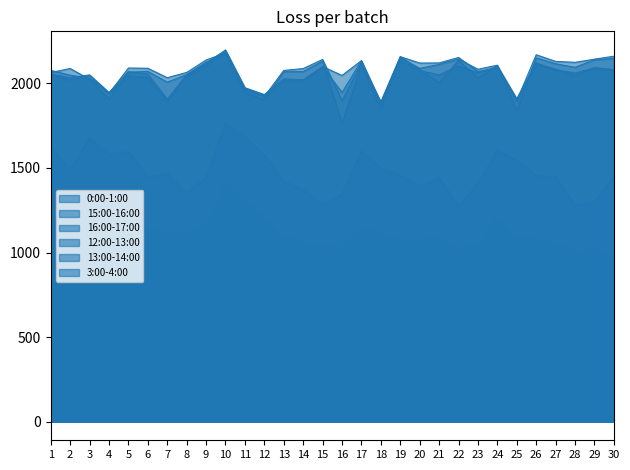

Which has a higher value, 5 or 14?

5